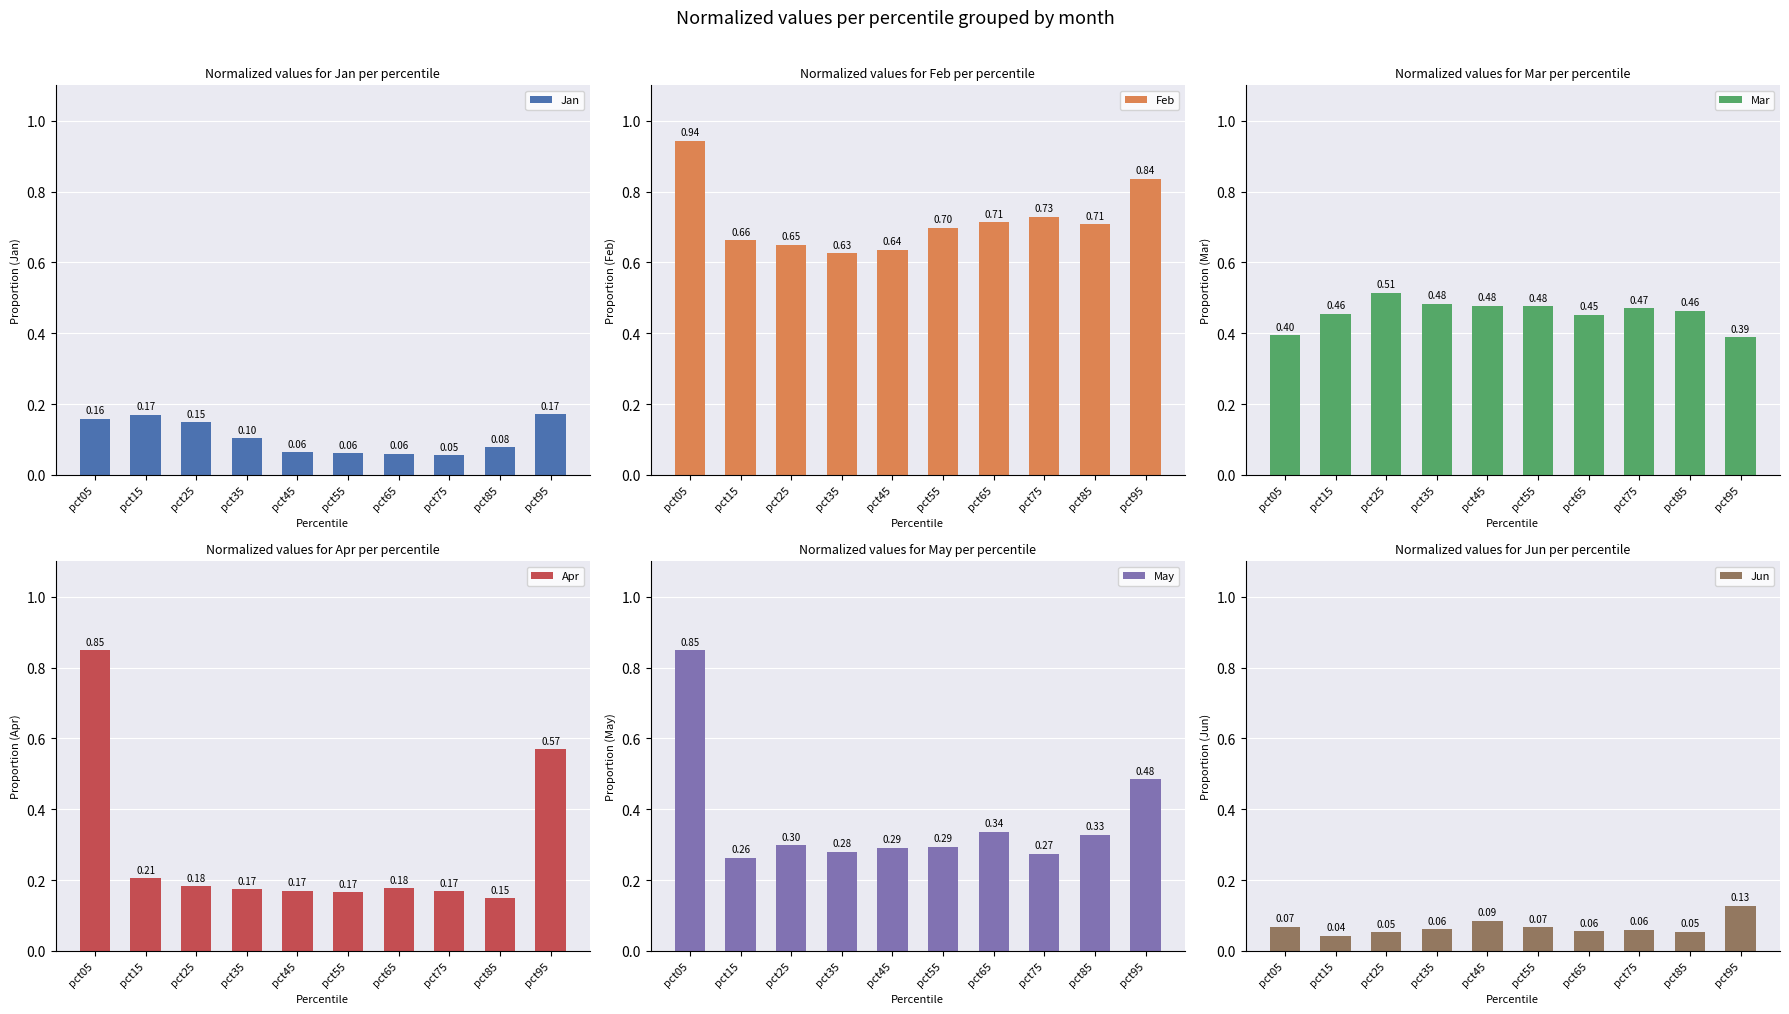

What value does the Jun series have at pct65?

0.1